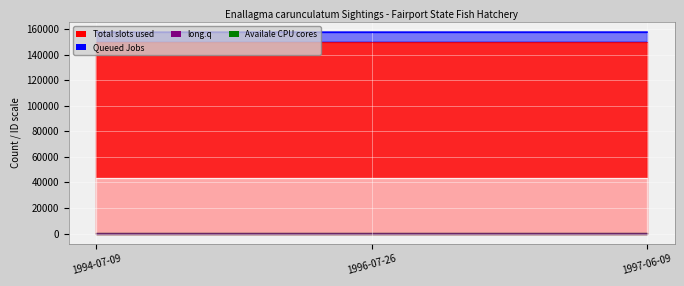

What is the label of the 3rd point from the left?

1997-06-09